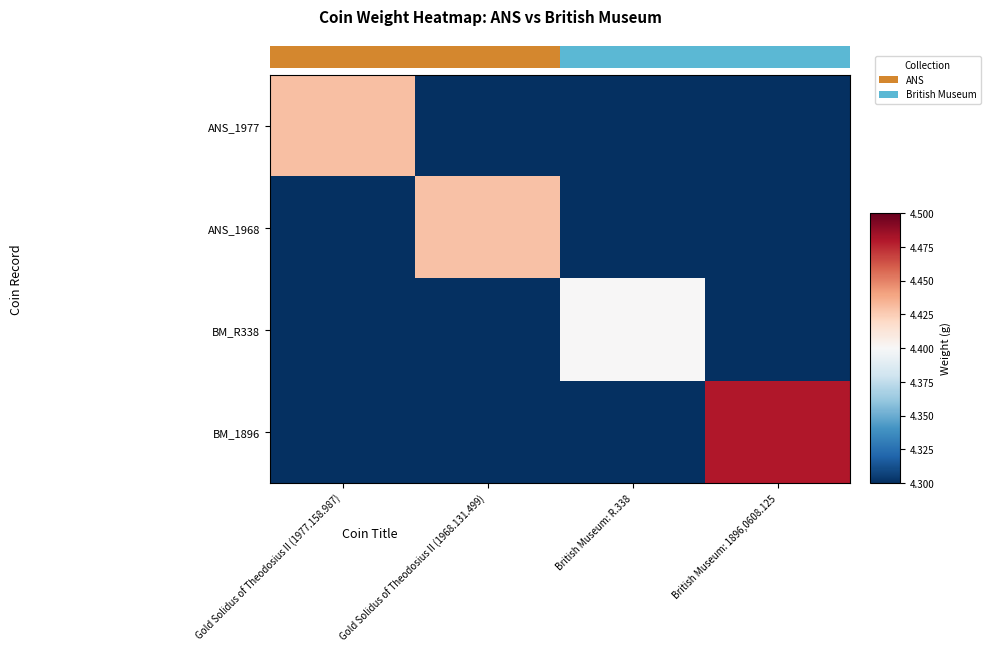

What is the sum of all BM_R338 values?

4.4